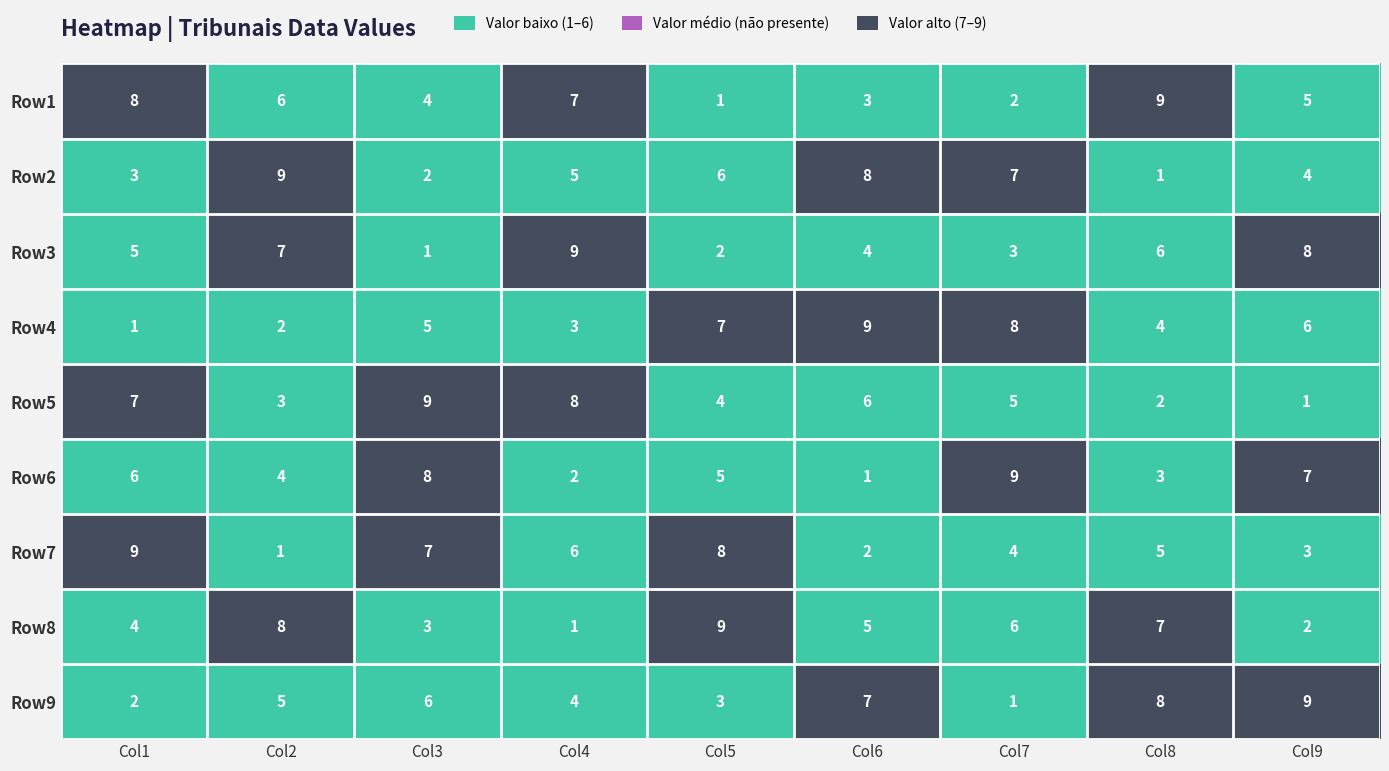

What is the difference between the second highest and minimum values in the Row7 series?

7